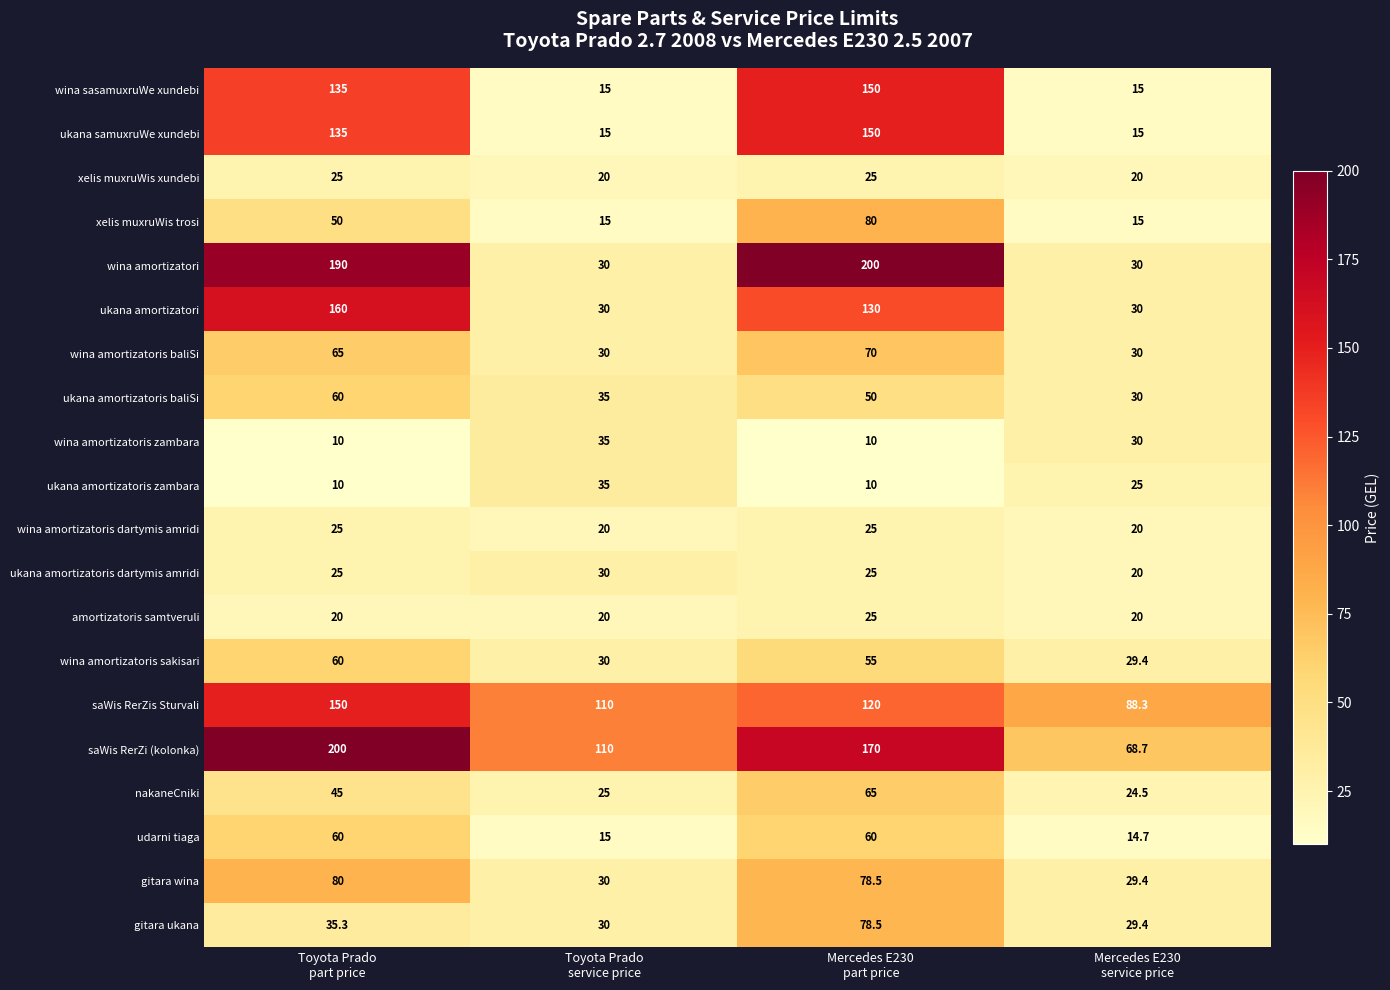

What is the maximum value shown in the chart?

200.0